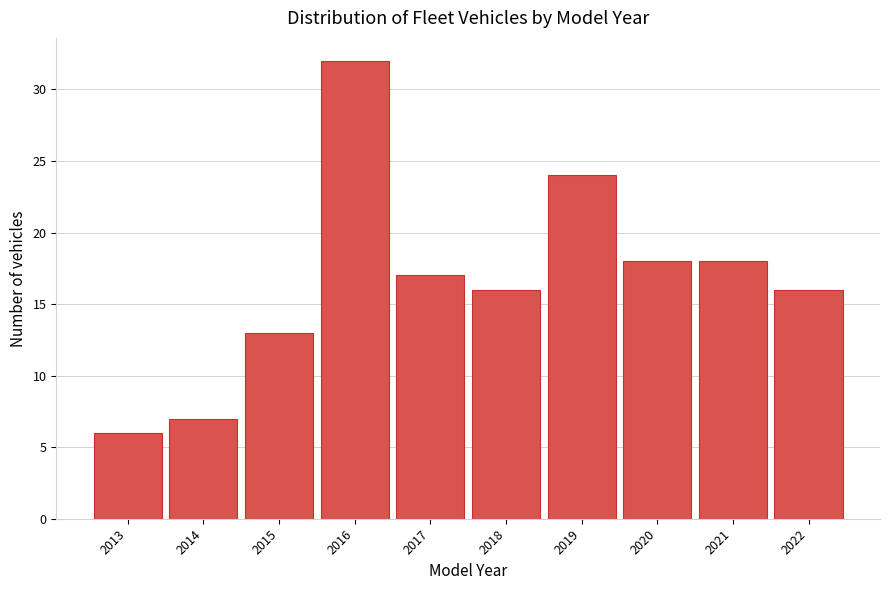

Reading left to right, transcribe this chart: for each bar, give the range it covers on the x-axis and its height. The values are not printed on the chart, so give them approximately, as read against the axis.

2012.5 to 2013.5: 6
2013.5 to 2014.5: 7
2014.5 to 2015.5: 13
2015.5 to 2016.5: 32
2016.5 to 2017.5: 17
2017.5 to 2018.5: 16
2018.5 to 2019.5: 24
2019.5 to 2020.5: 18
2020.5 to 2021.5: 18
2021.5 to 2022.5: 16